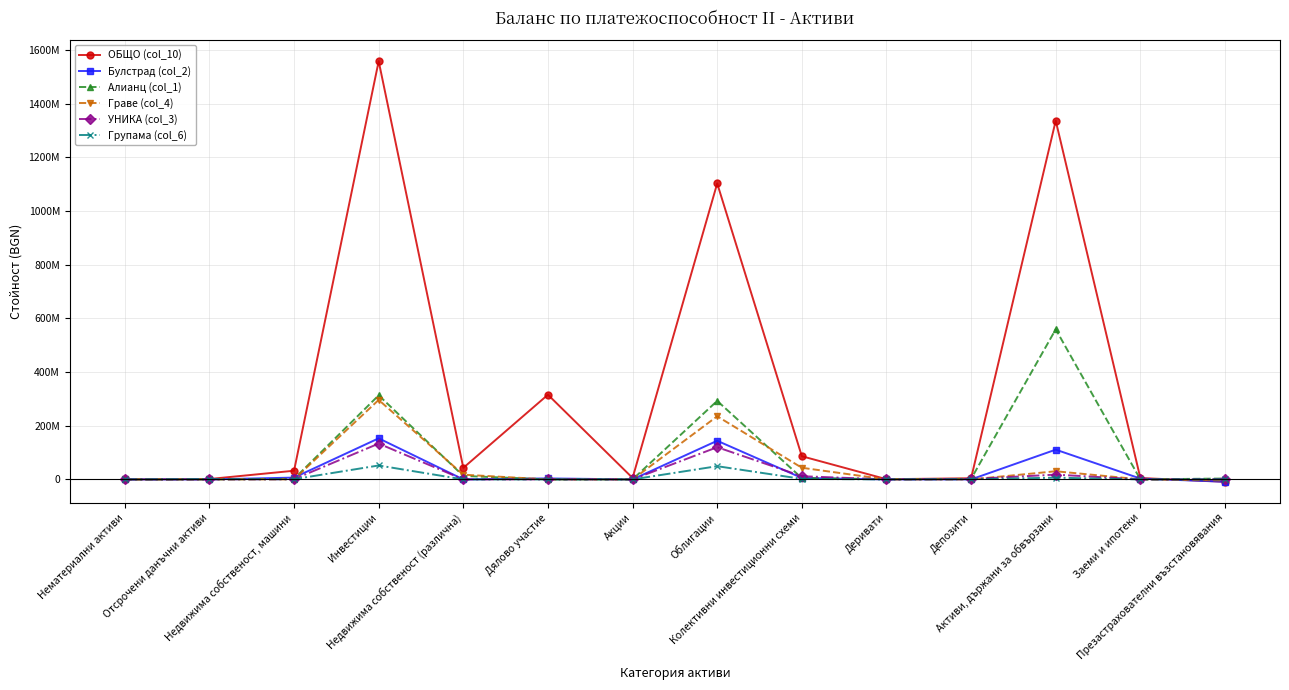

What is the difference between the second highest and second lowest values in the Групама (col_6) series?

49287887.4